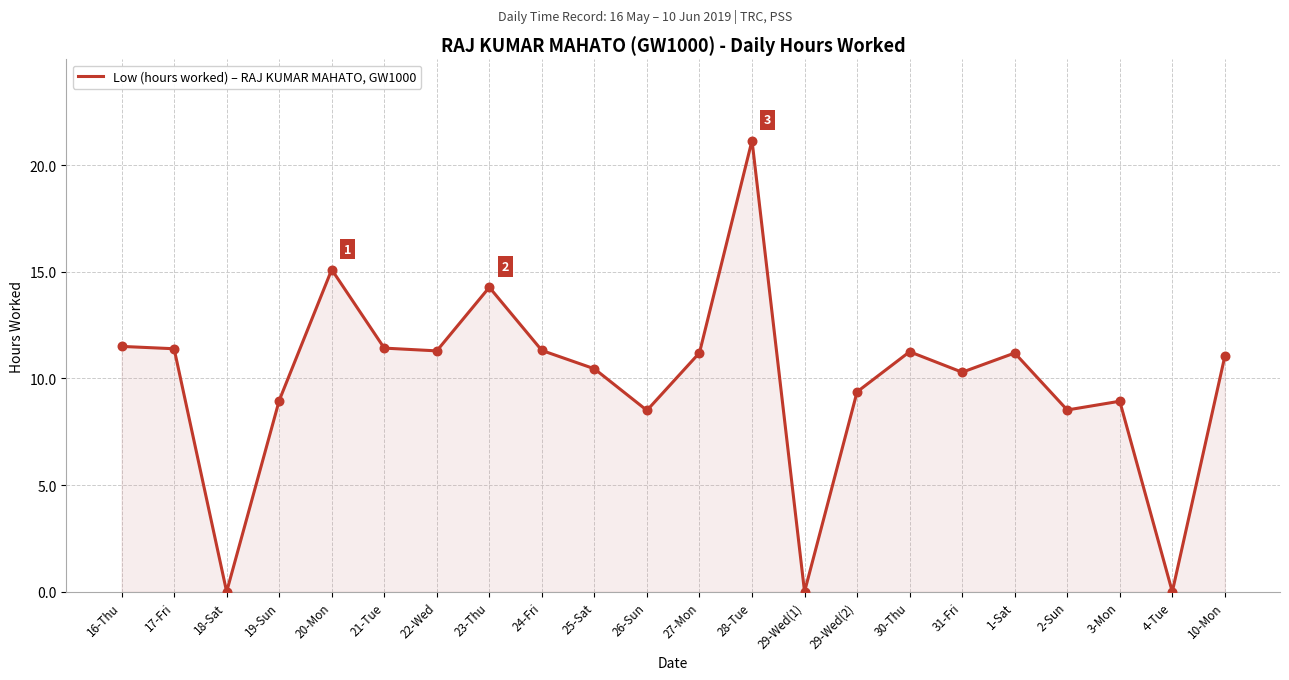

Approximately how many times larger is the value at 29-Wed(2) compared to 23-Thu?

0.7